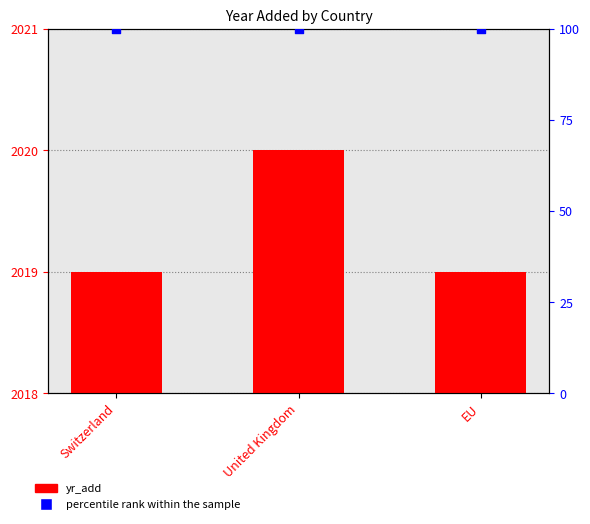

At how many categories does at least one series exceed 1670?

3